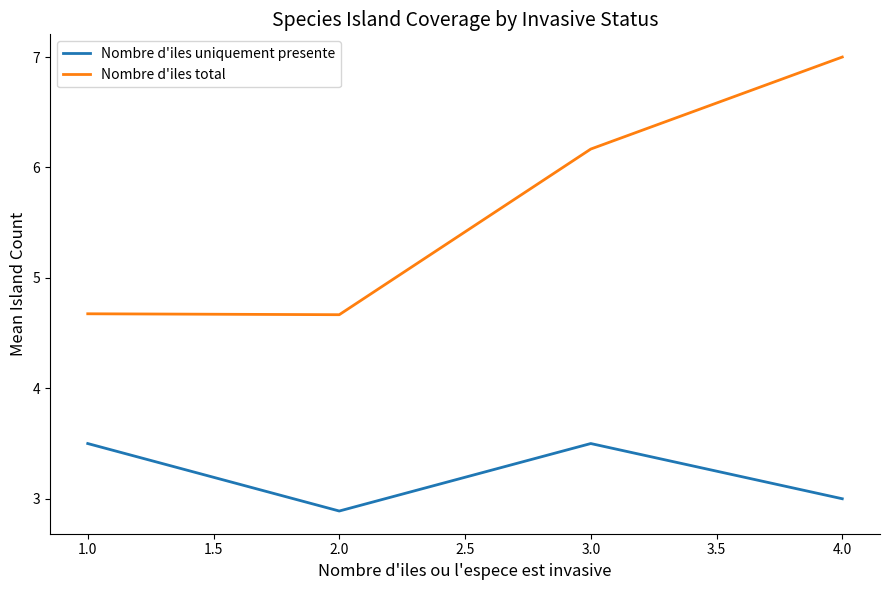

Which series changed the most between 2.0 and 3.0?

Nombre d'iles total